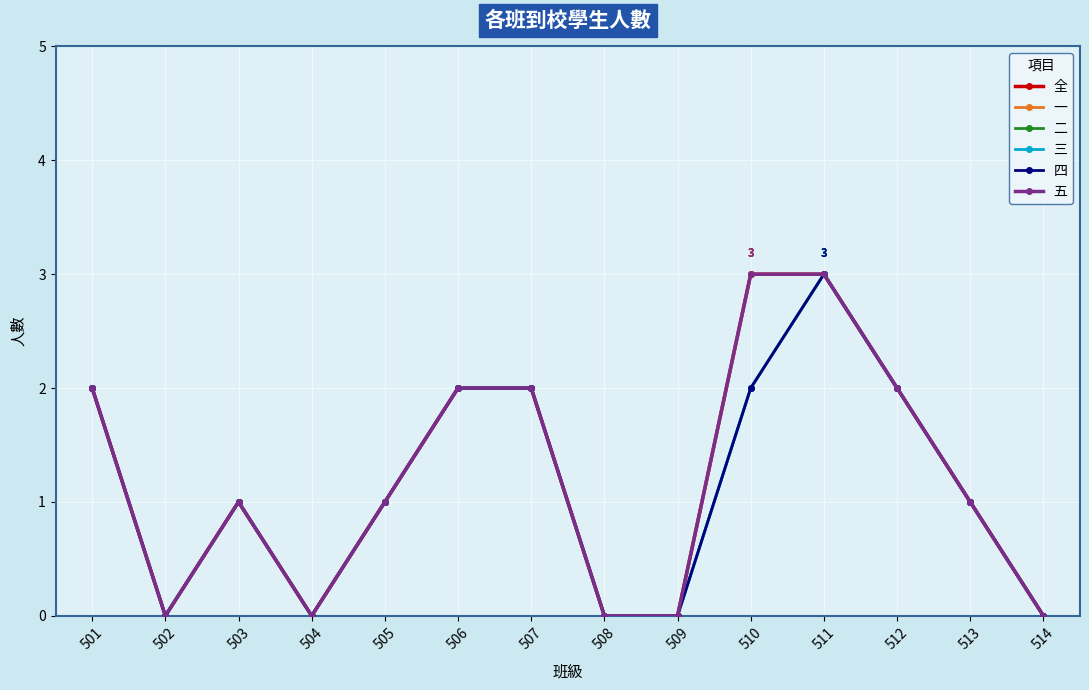

Rank the series at 508 from lowest to highest value.

全, 一, 二, 三, 四, 五